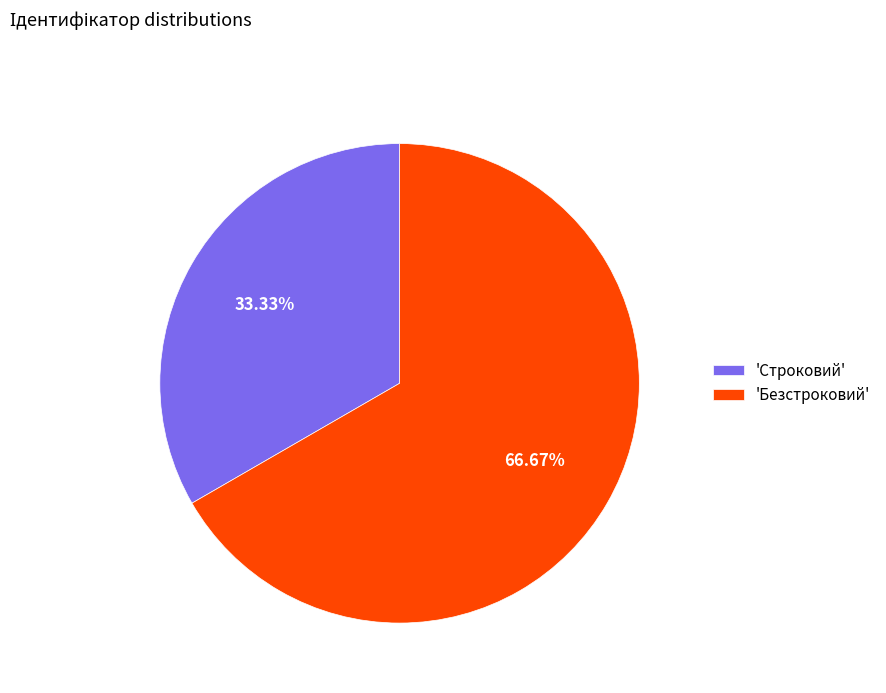

Approximately how many times larger is the value at 'Строковий' compared to 'Безстроковий'?

0.5